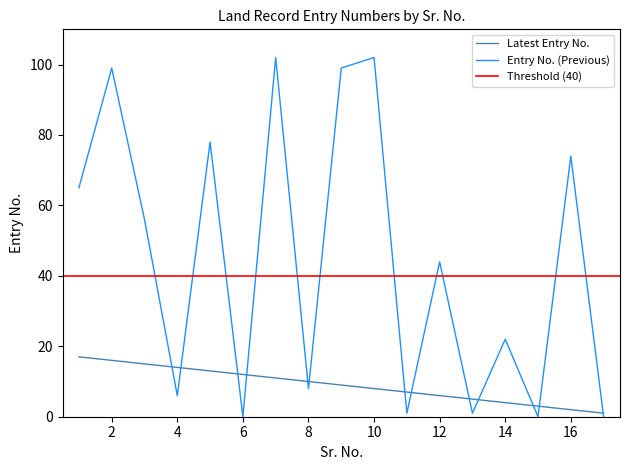

True or false: Entry No. (Previous) and Latest Entry No. cross at least once.

True